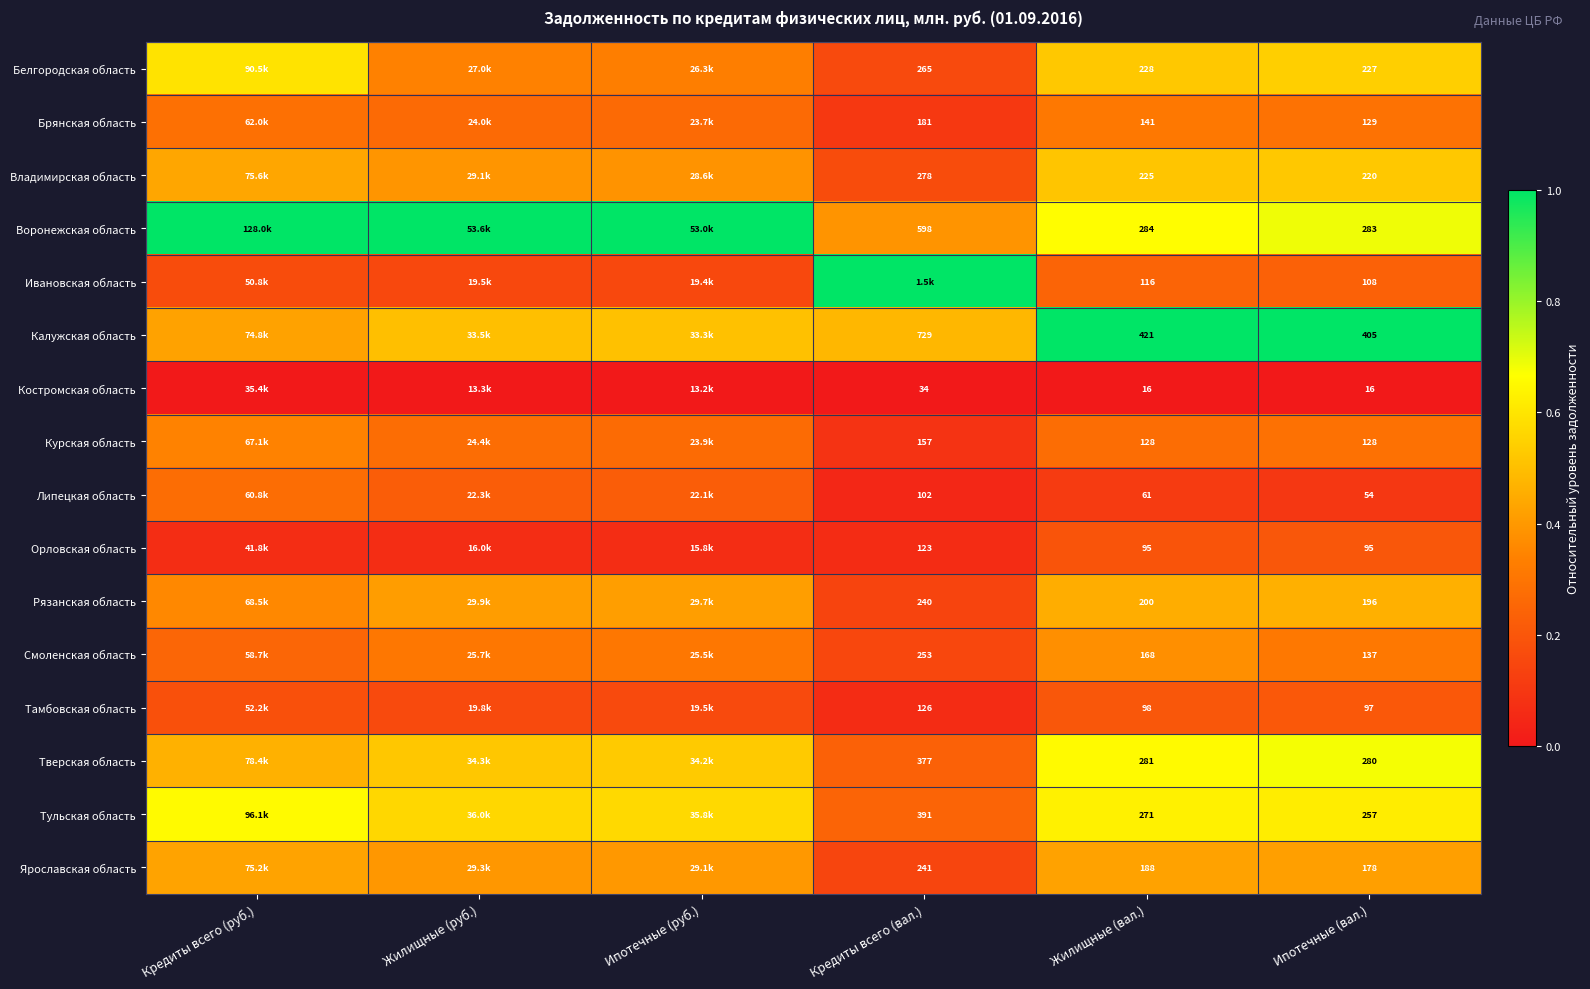

Is the value of Тверская область at Жилищные (вал.) greater than the value of Тульская область at Кредиты всего (вал.)?

No